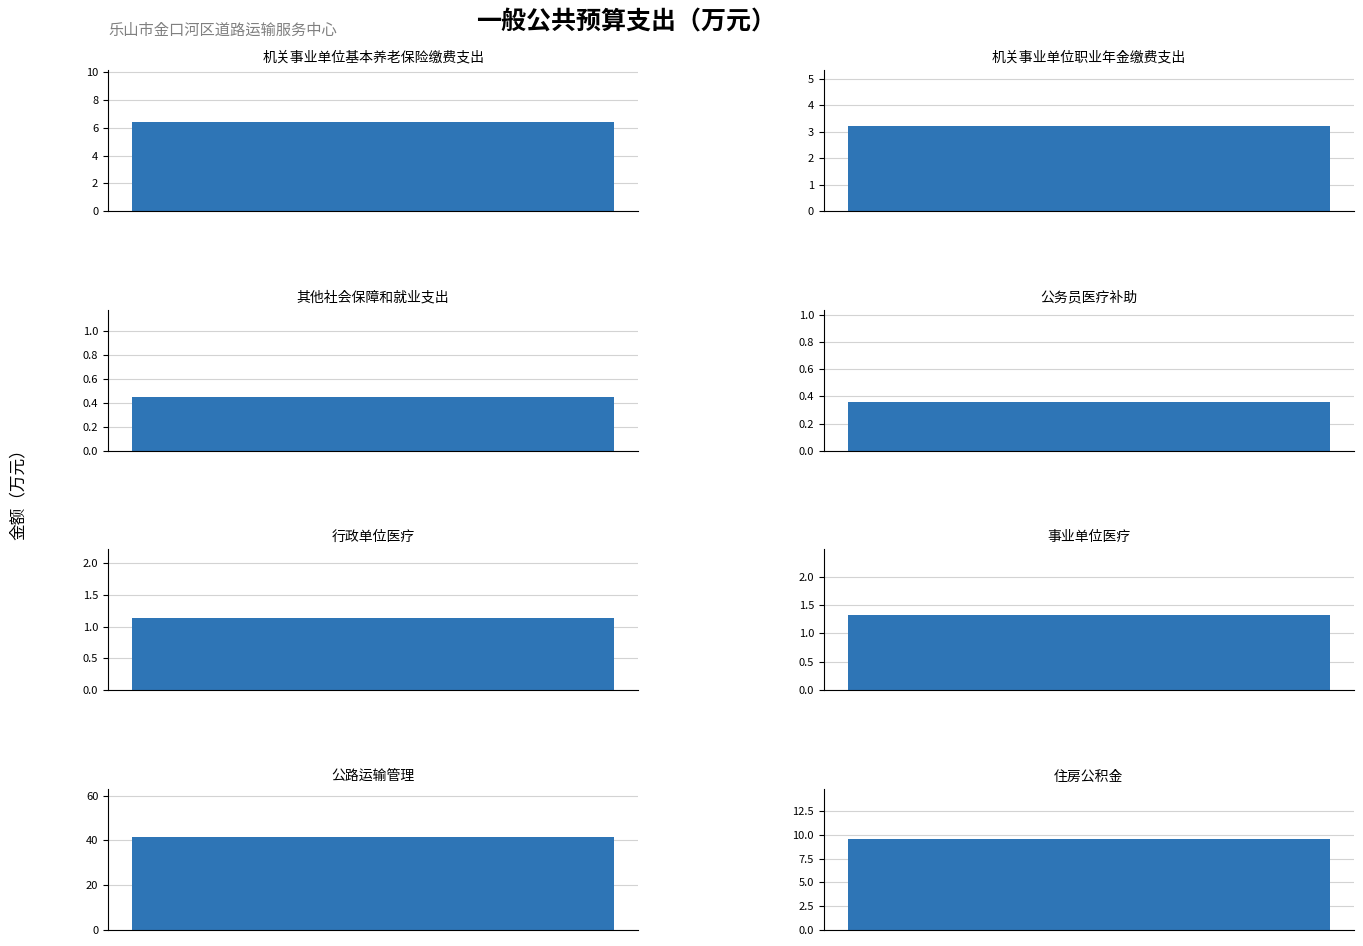

At which label does the data first exceed 3?

机关事业单位基本养老保险缴费支出